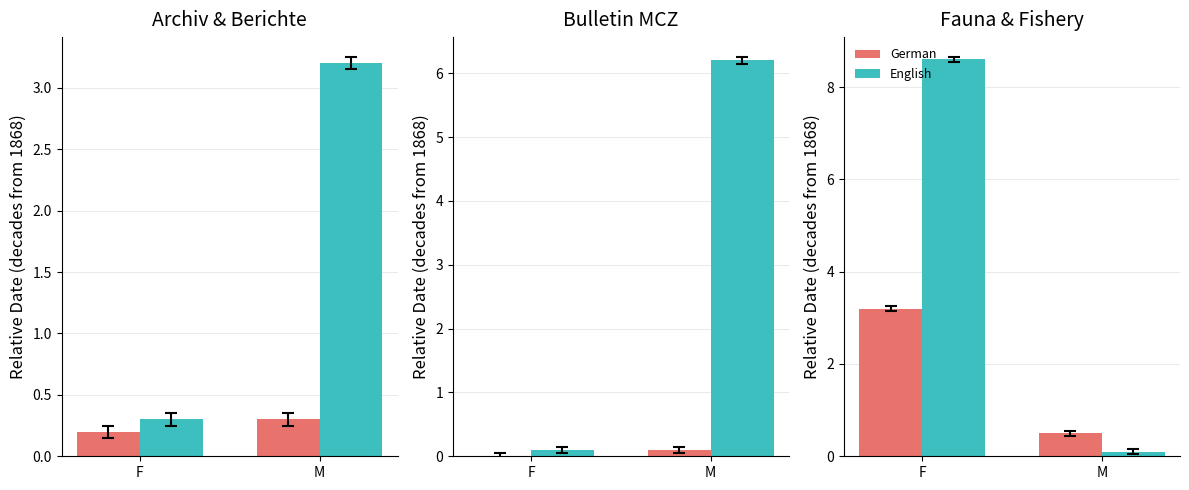

At M, list the series in order from largest to smallest.

German, English